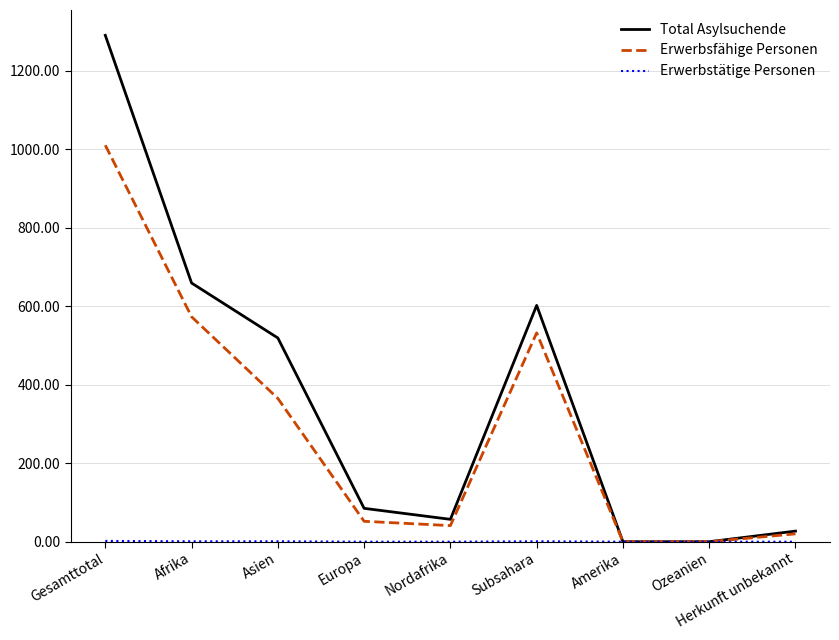

At which category does Erwerbsfähige Personen reach its first local peak?

Subsahara